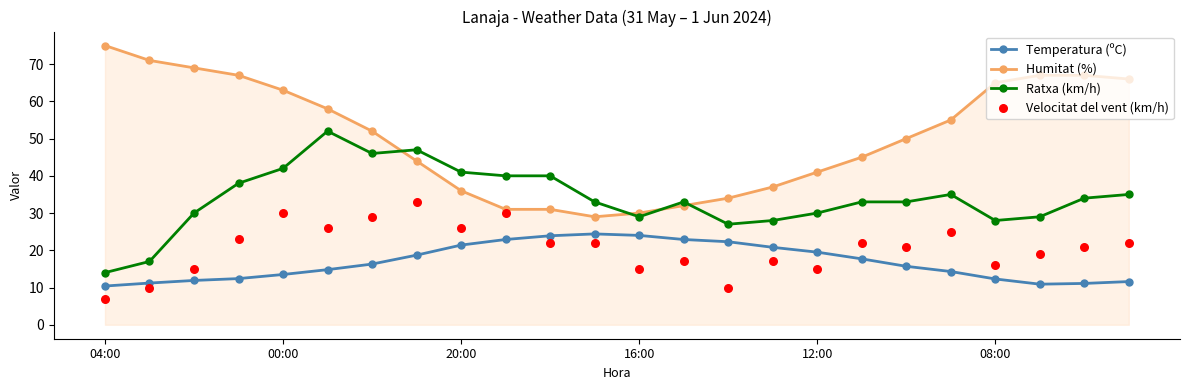

Which series reaches the maximum Y coordinate?

Humitat (%)